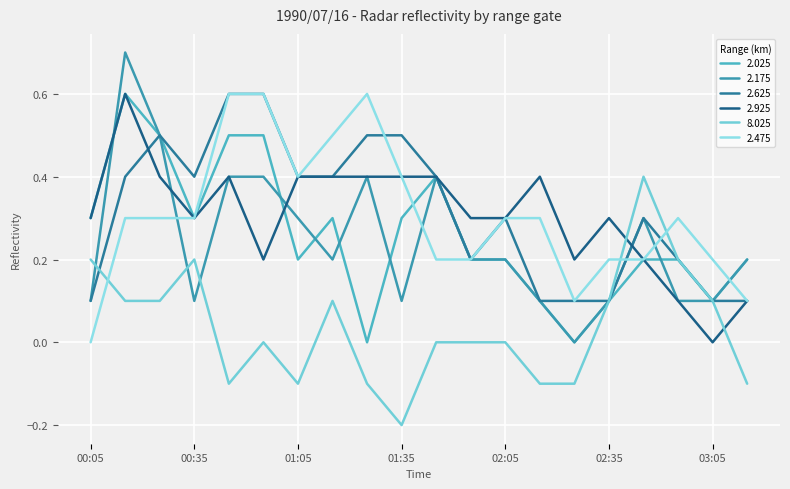

Reading right to left, transcribe all the data shown in this chart.

2.025: 03:15=0.2	03:05=0.1	02:55=0.2	02:45=0.2	02:35=0.1	02:25=0.0	02:15=0.1	02:05=0.2	01:55=0.2	01:45=0.4	01:35=0.3	01:25=0.0	01:15=0.3	01:05=0.2	00:55=0.5	00:45=0.5	00:35=0.3	00:25=0.5	00:15=0.6	00:05=0.3
2.175: 03:15=0.2	03:05=0.1	02:55=0.1	02:45=0.3	02:35=0.1	02:25=0.0	02:15=0.1	02:05=0.2	01:55=0.2	01:45=0.4	01:35=0.1	01:25=0.4	01:15=0.2	01:05=0.3	00:55=0.4	00:45=0.4	00:35=0.1	00:25=0.5	00:15=0.7	00:05=0.1
2.625: 03:15=0.1	03:05=0.1	02:55=0.2	02:45=0.3	02:35=0.1	02:25=0.1	02:15=0.1	02:05=0.3	01:55=0.2	01:45=0.4	01:35=0.5	01:25=0.5	01:15=0.4	01:05=0.4	00:55=0.6	00:45=0.6	00:35=0.4	00:25=0.5	00:15=0.4	00:05=0.1
2.925: 03:15=0.1	03:05=0.0	02:55=0.1	02:45=0.2	02:35=0.3	02:25=0.2	02:15=0.4	02:05=0.3	01:55=0.3	01:45=0.4	01:35=0.4	01:25=0.4	01:15=0.4	01:05=0.4	00:55=0.2	00:45=0.4	00:35=0.3	00:25=0.4	00:15=0.6	00:05=0.3
8.025: 03:15=-0.1	03:05=0.1	02:55=0.2	02:45=0.4	02:35=0.1	02:25=-0.1	02:15=-0.1	02:05=0.0	01:55=0.0	01:45=-0.0	01:35=-0.2	01:25=-0.1	01:15=0.1	01:05=-0.1	00:55=0.0	00:45=-0.1	00:35=0.2	00:25=0.1	00:15=0.1	00:05=0.2
2.475: 03:15=0.1	03:05=0.2	02:55=0.3	02:45=0.2	02:35=0.2	02:25=0.1	02:15=0.3	02:05=0.3	01:55=0.2	01:45=0.2	01:35=0.4	01:25=0.6	01:15=0.5	01:05=0.4	00:55=0.6	00:45=0.6	00:35=0.3	00:25=0.3	00:15=0.3	00:05=0.0